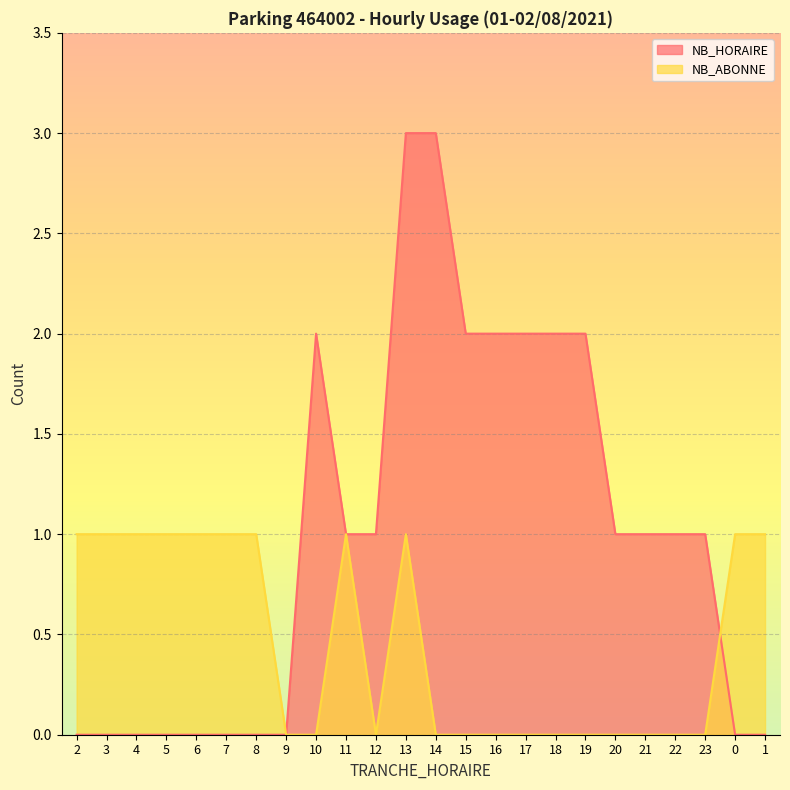

How many lines are shown in the chart?

2